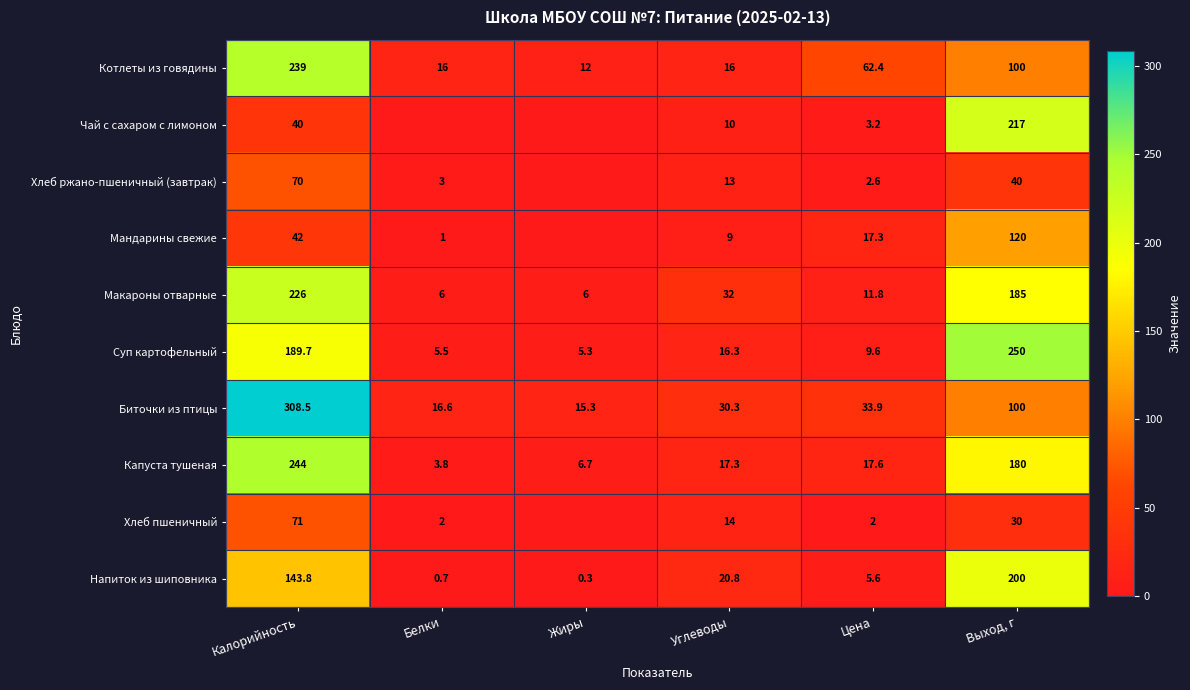

At which label is Биточки из птицы closest to 161?

Выход, г